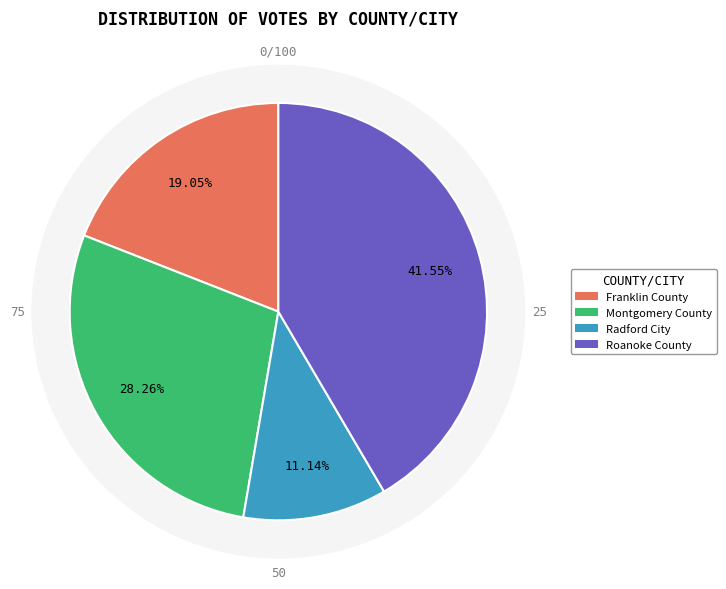

True or false: Franklin County accounts for 19% of the total.

True